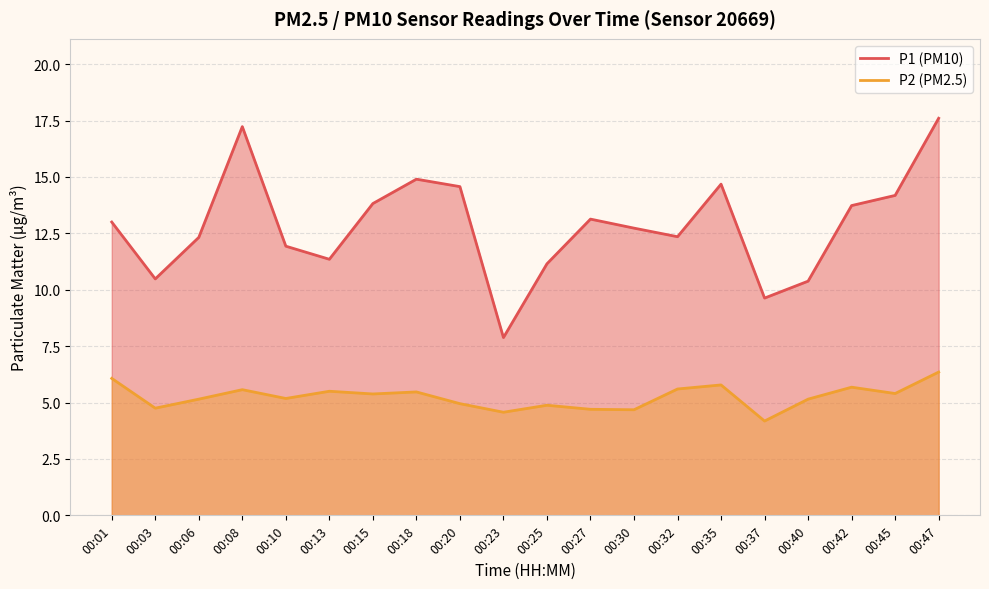

In P2, how many points are lower than both neighbors (excluding endpoints)?

7